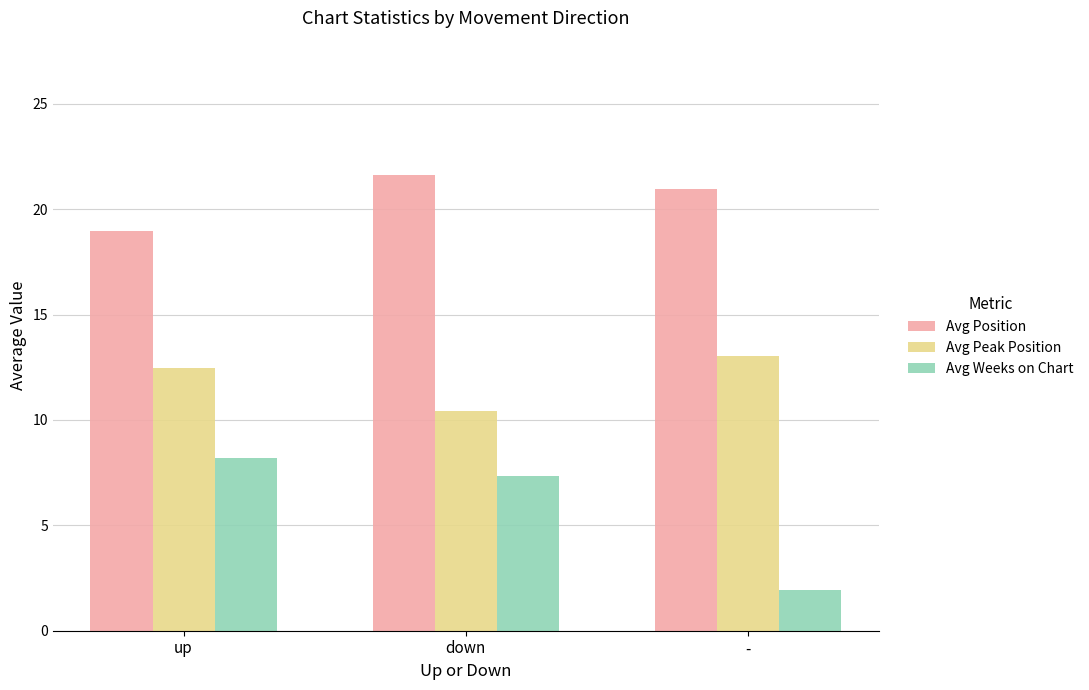

What is the value of the Avg Weeks on Chart bar at the 2nd from the left?

7.3